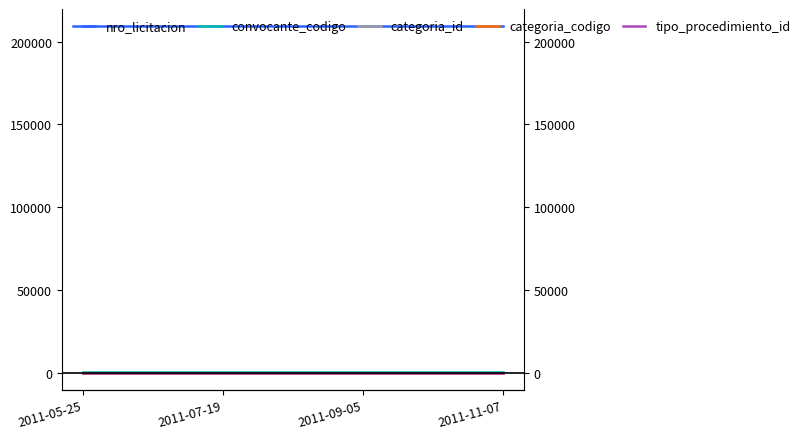

What is the highest value of the convocante_codigo series?

298